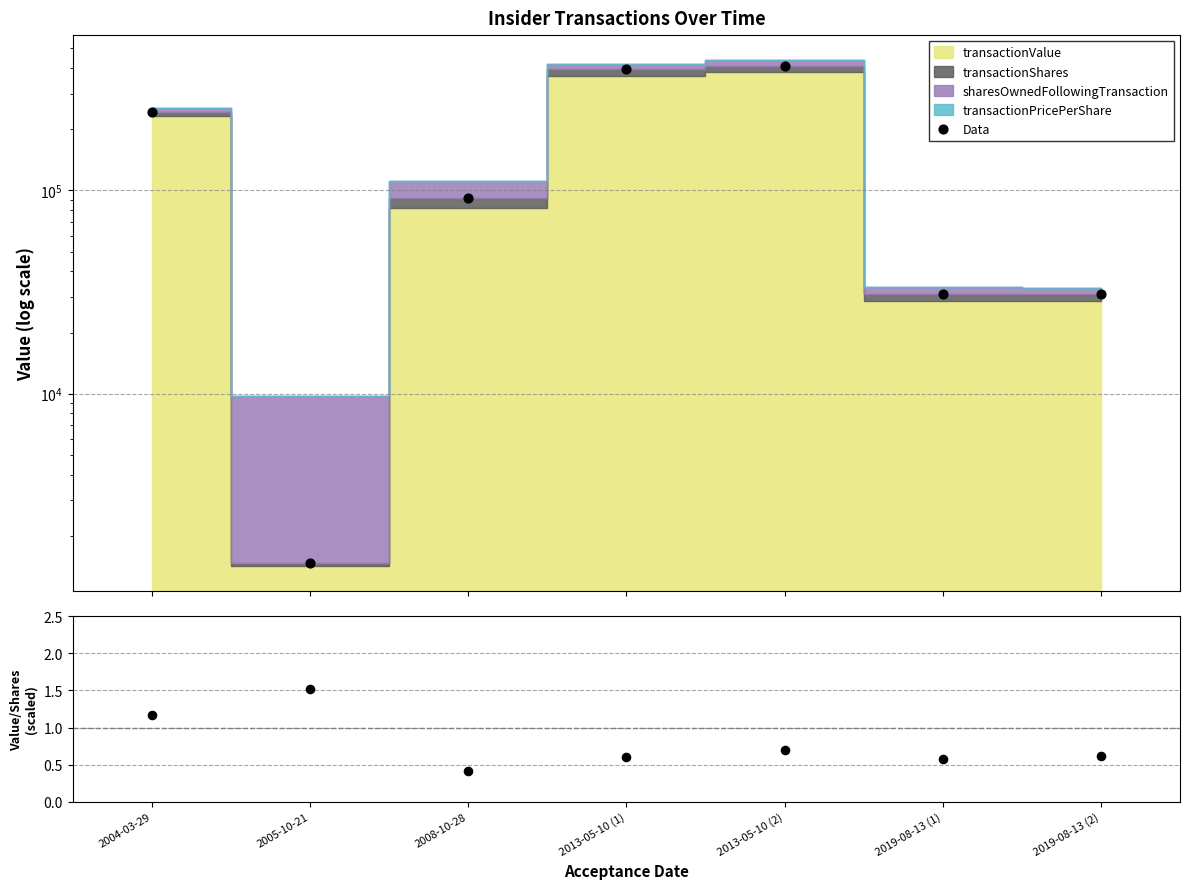

Which series has the widest spread of Y values?

Data